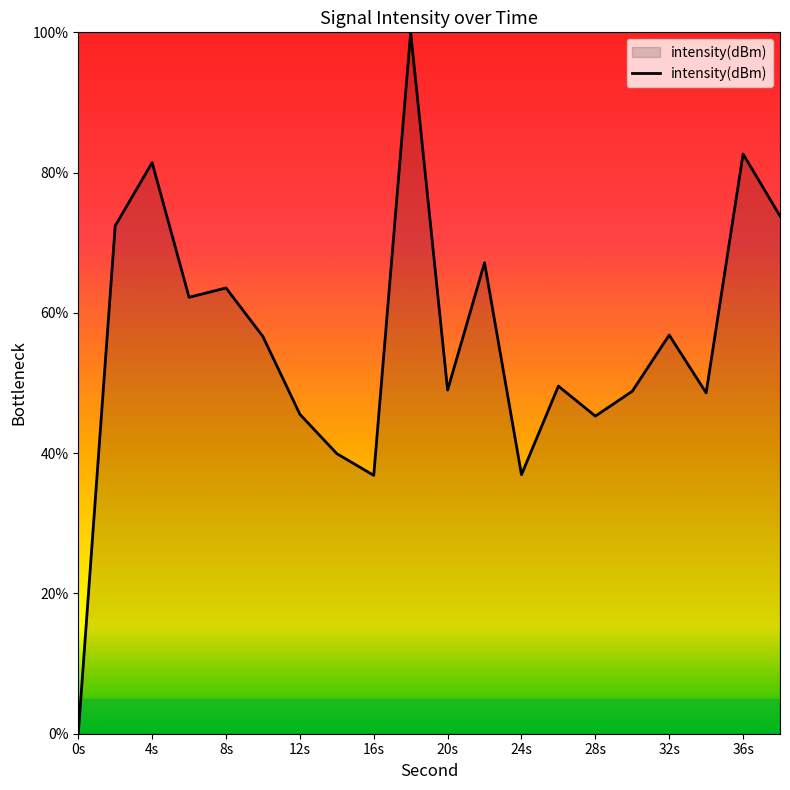

Count the number of data series in this chart.

1